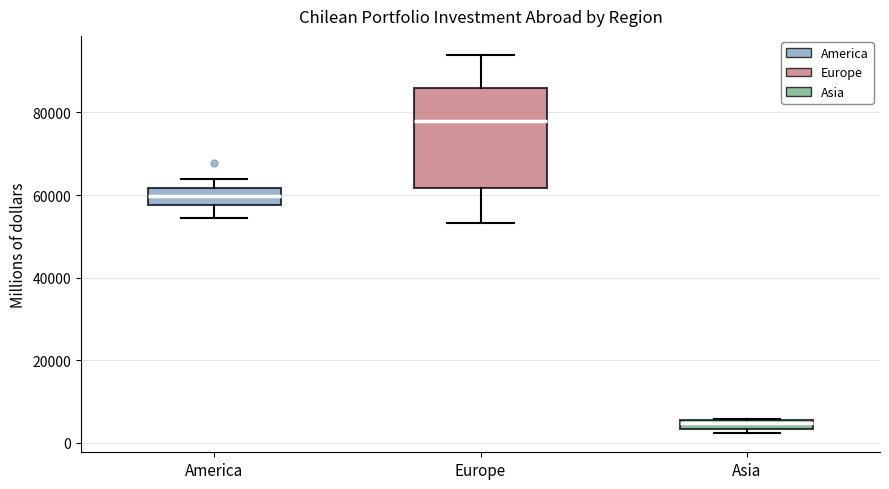

Which box's median line is the lowest?

Asia